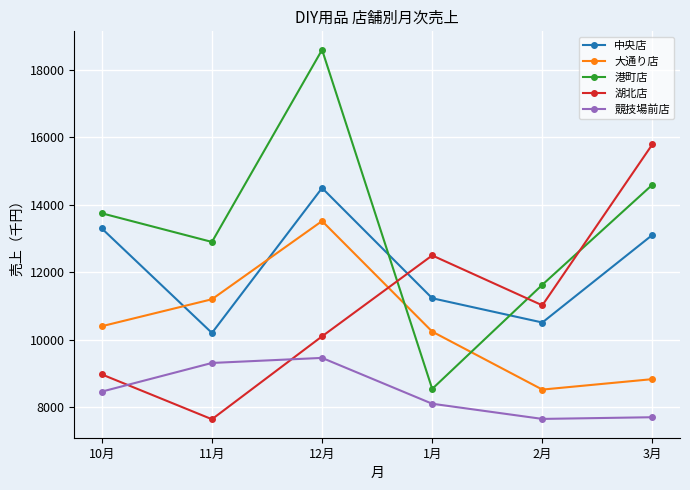

How many data points does each series have?

6